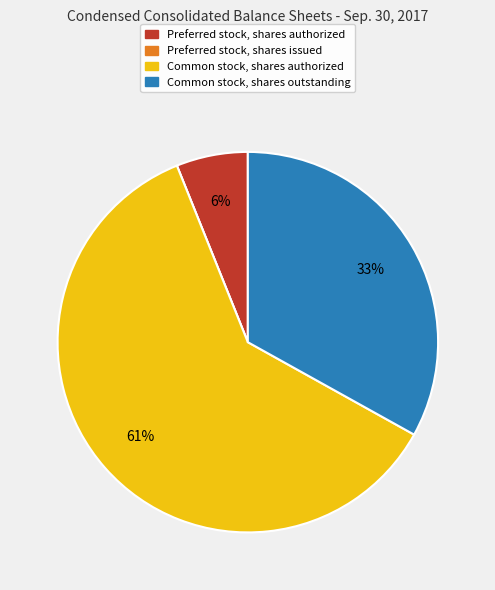

To the nearest percent, what percentage of the pie is Common stock, shares authorized?

61%